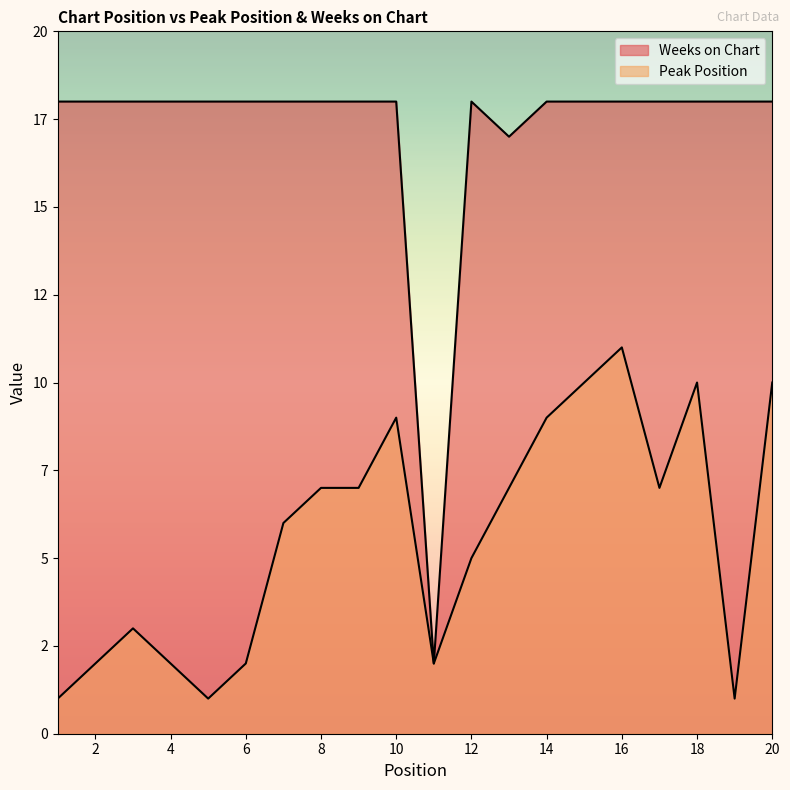

At which label does Peak Position first exceed 7?

10